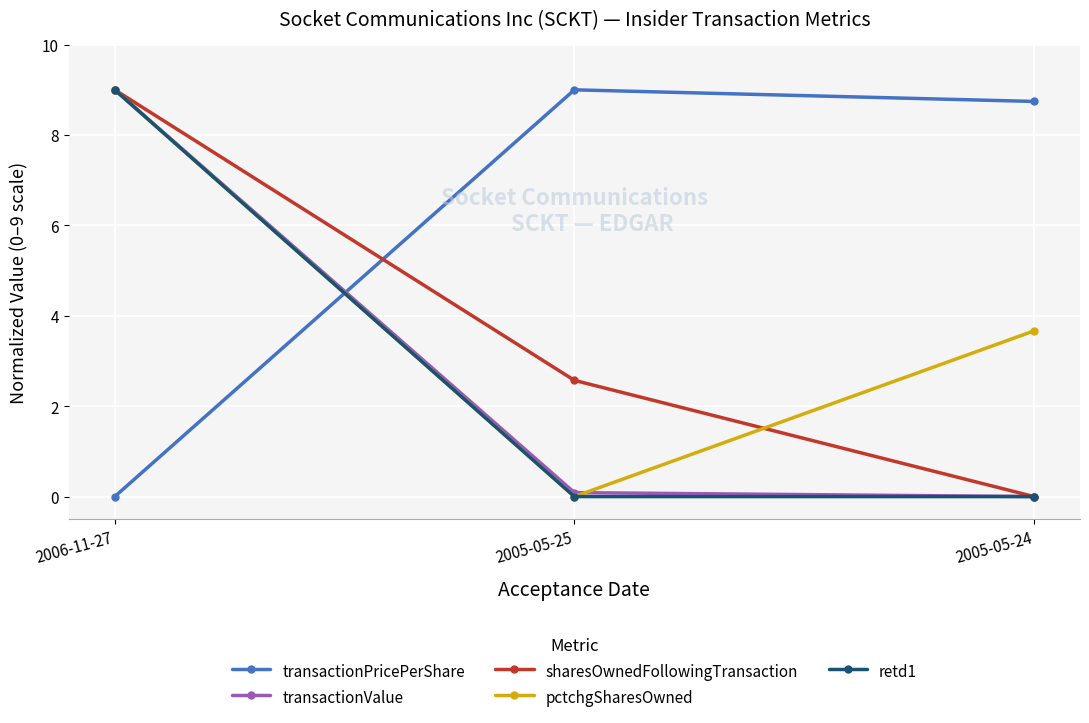

At which category is the sum across all series the highest?

2006-11-27